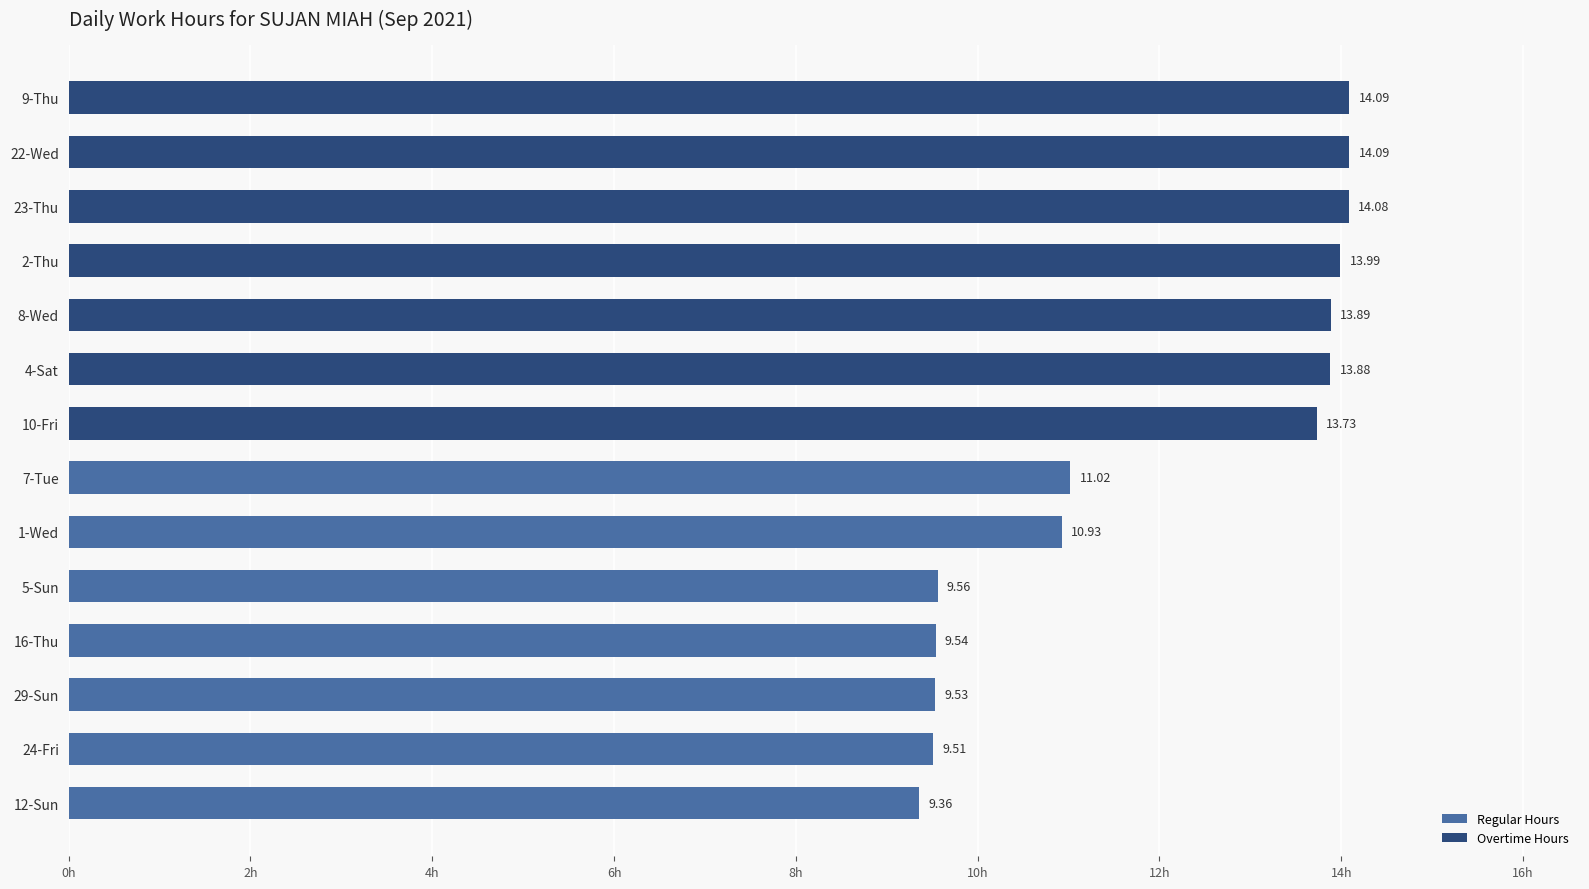

What are all the series names shown in the legend?

Regular Hours, Overtime Hours